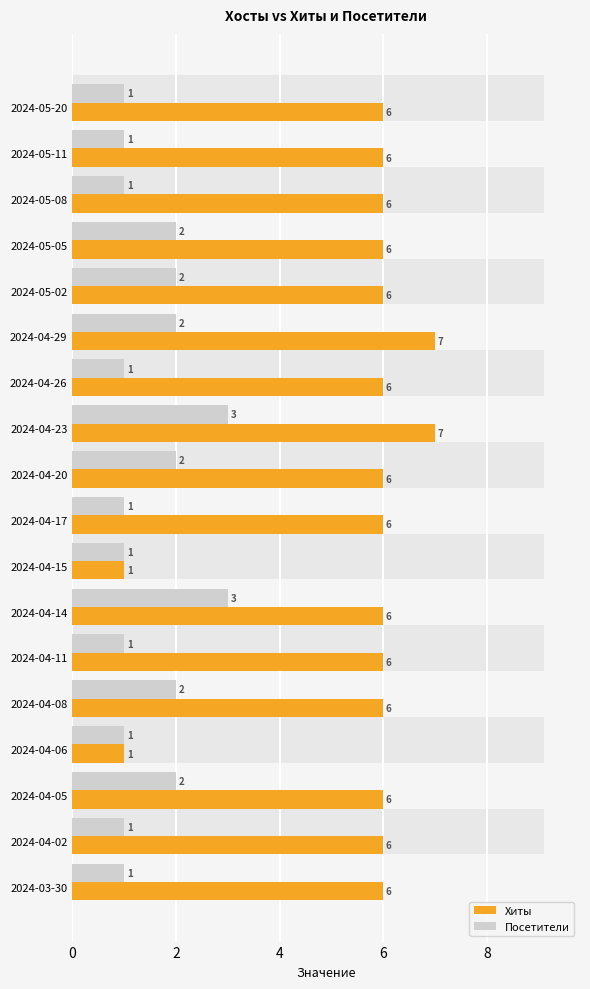

Rank the series by their maximum value, from highest to lowest.

Хиты, Посетители